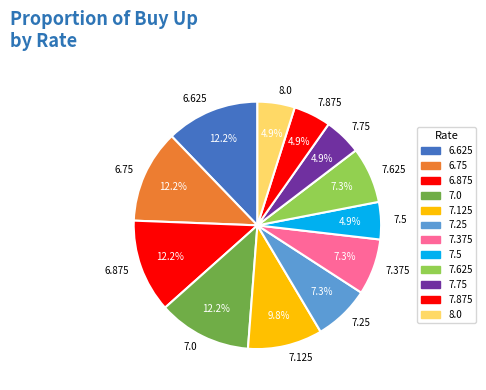

Is the sum of 6.875 and 7.25 greater than half?

No